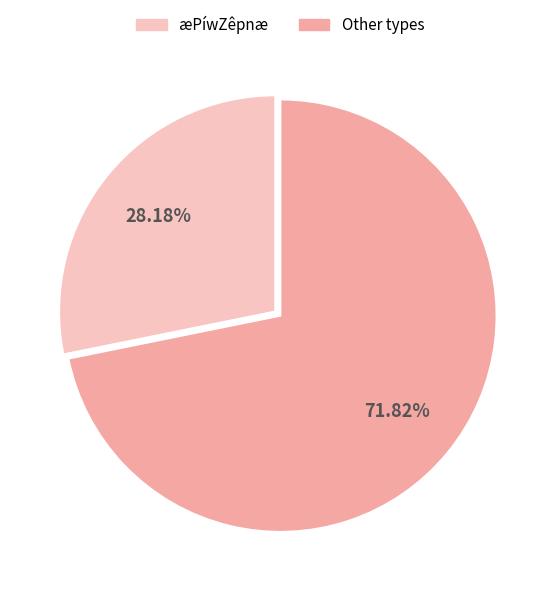

Does any single category account for the majority?

Yes